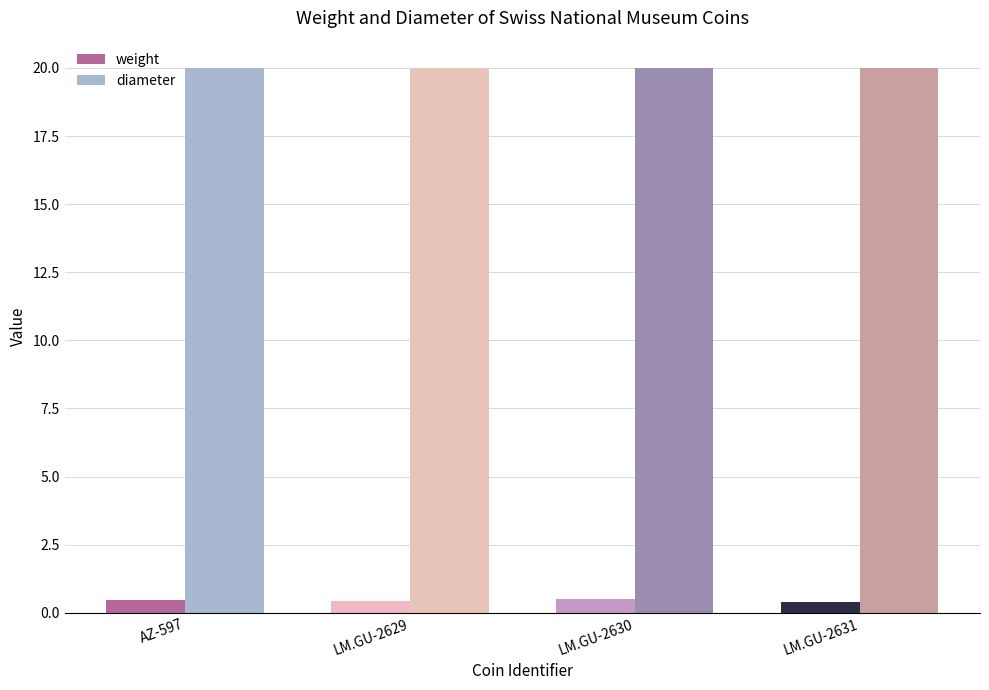

How many groups of bars are there?

4